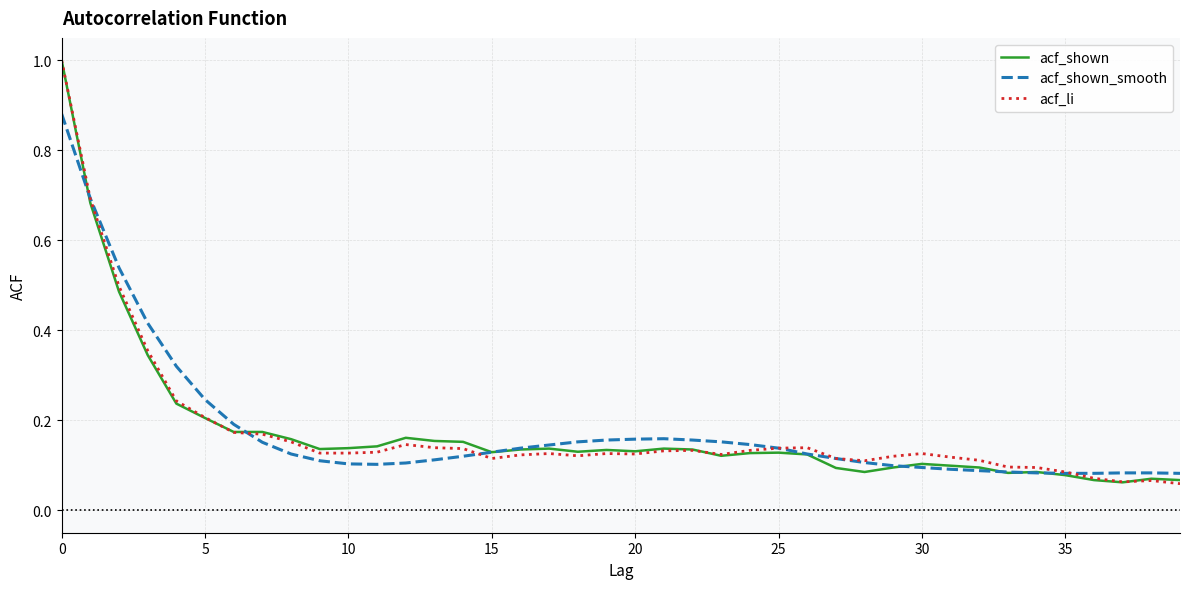

What are all the series names shown in the legend?

acf_shown, acf_shown_smooth, acf_li